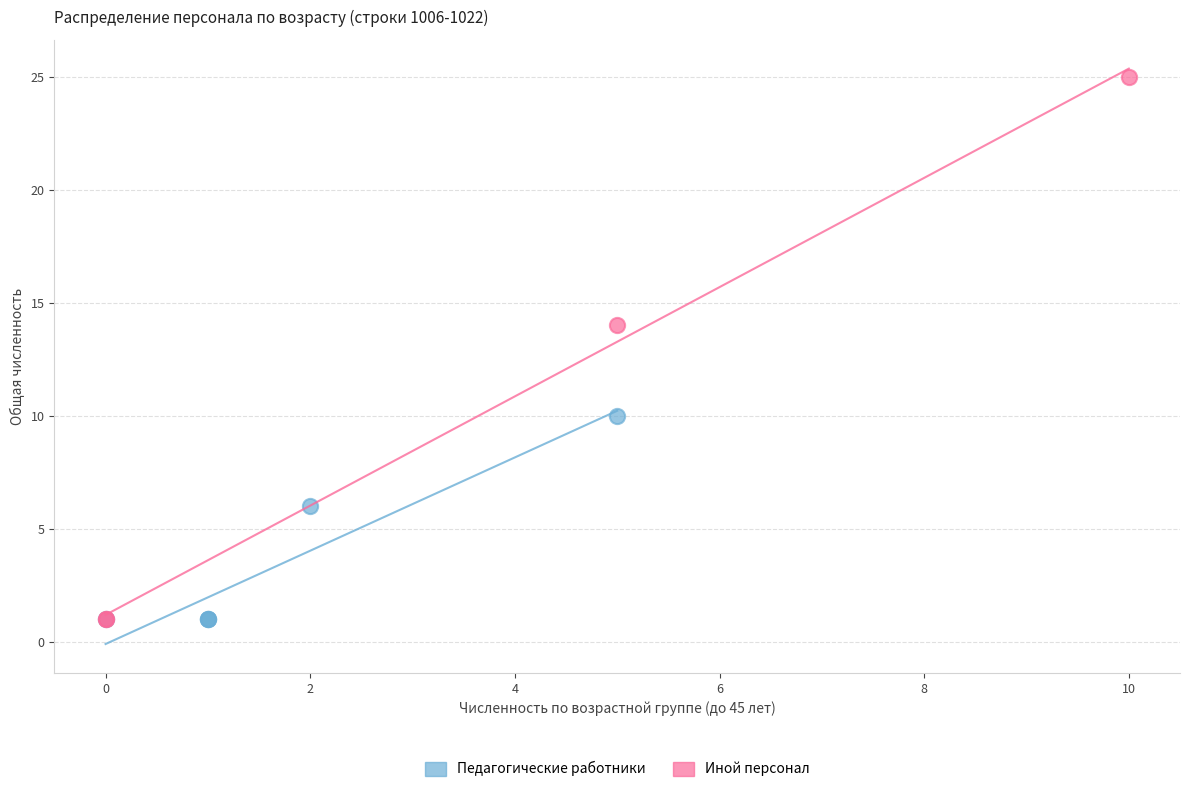

Which series reaches the maximum Y coordinate?

Иной персонал